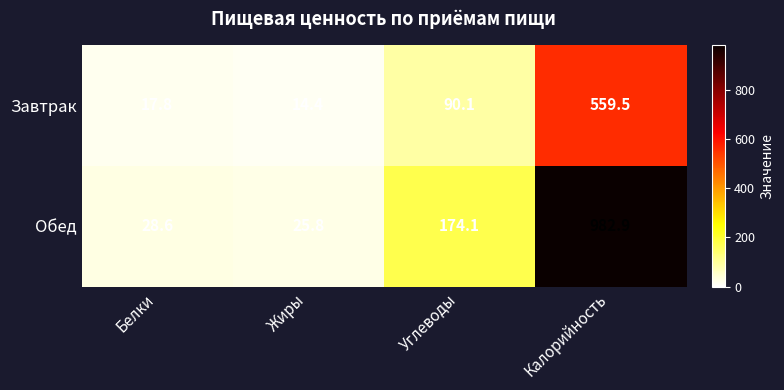

True or false: Завтрак has a value of 32.1 at Углеводы.

False